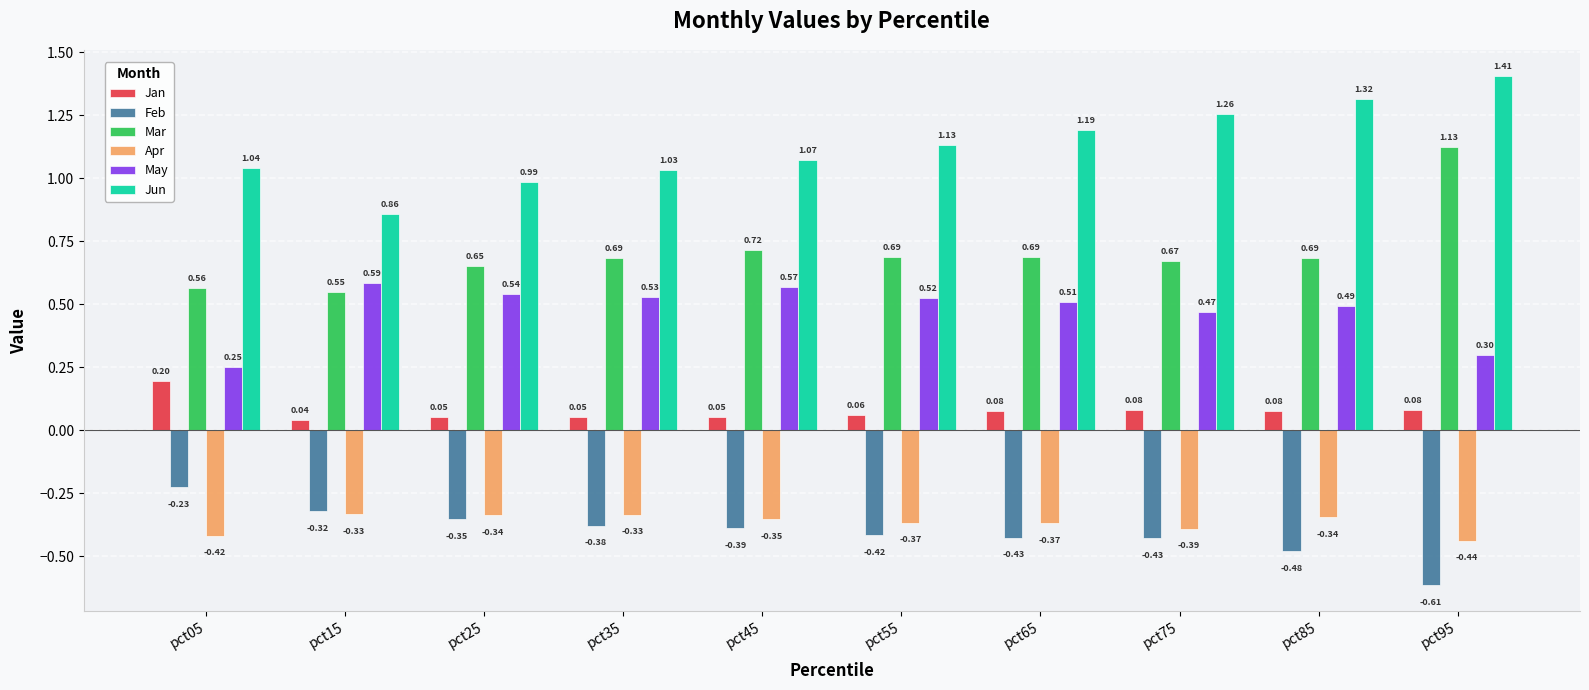

What is the spread (max minus min) of values at pct45?

1.5